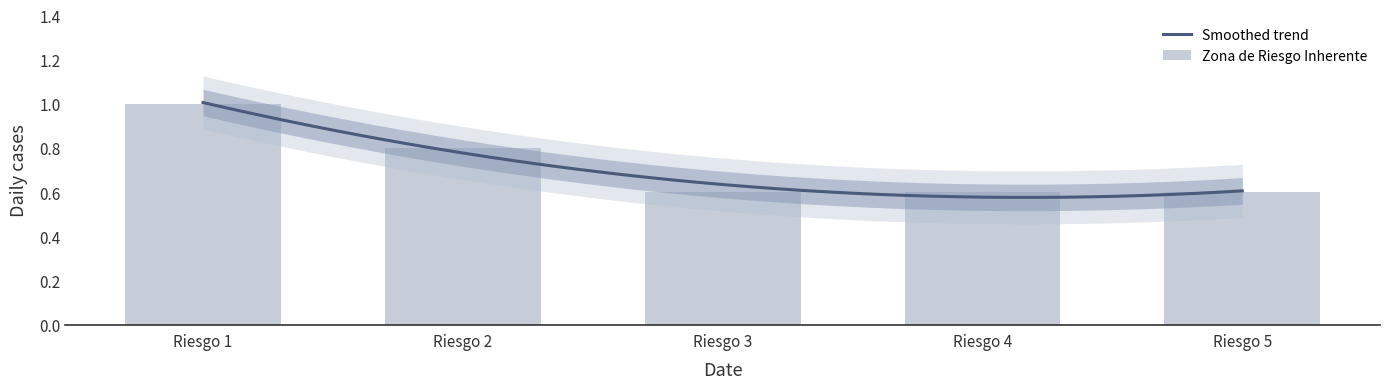

What is the value of the 2nd bar from the left?

0.8